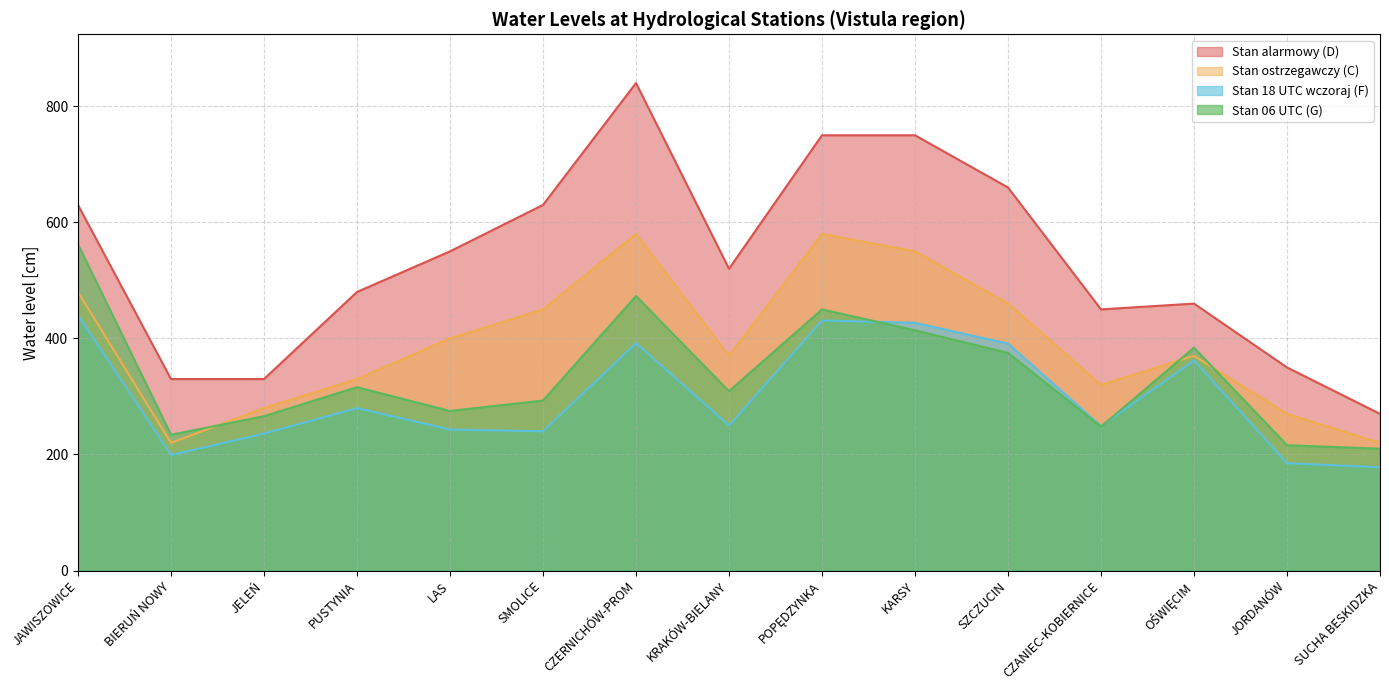

How many categories are shown in the chart?

15